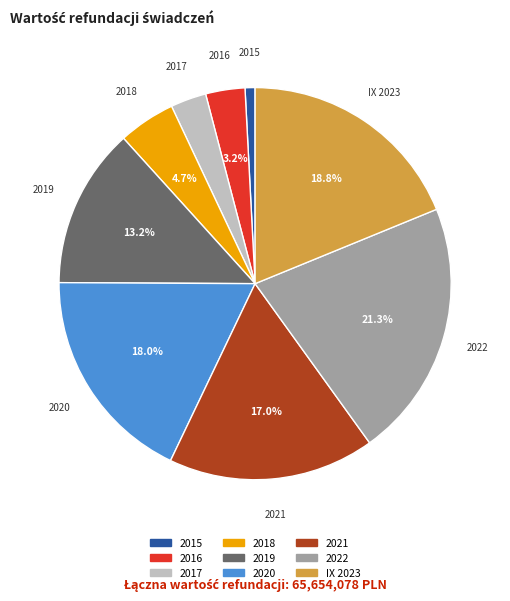

Is it true that 2019 is 1% of the pie?

False